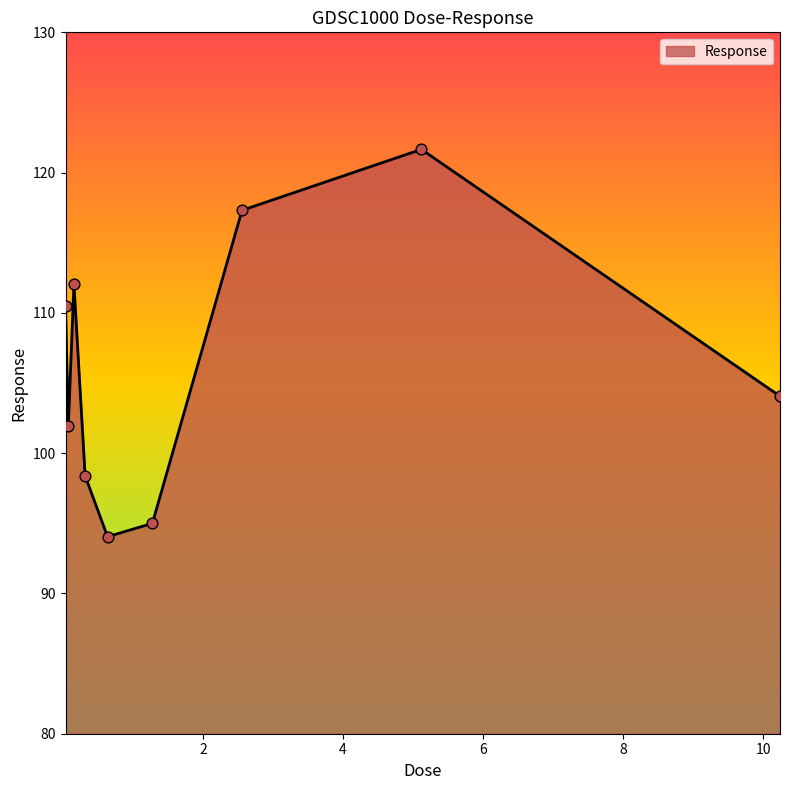

What is the maximum value shown in the chart?

121.7